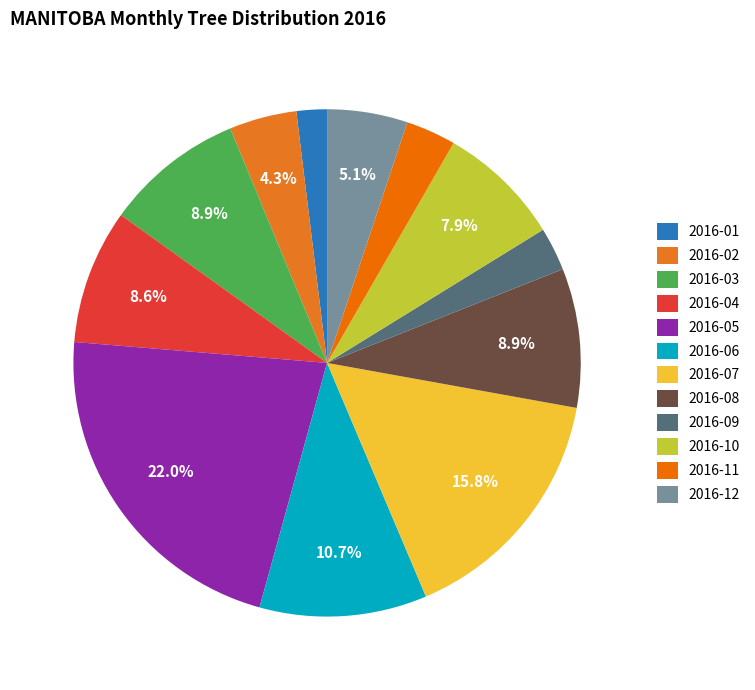

Count the number of slices in the pie.

12